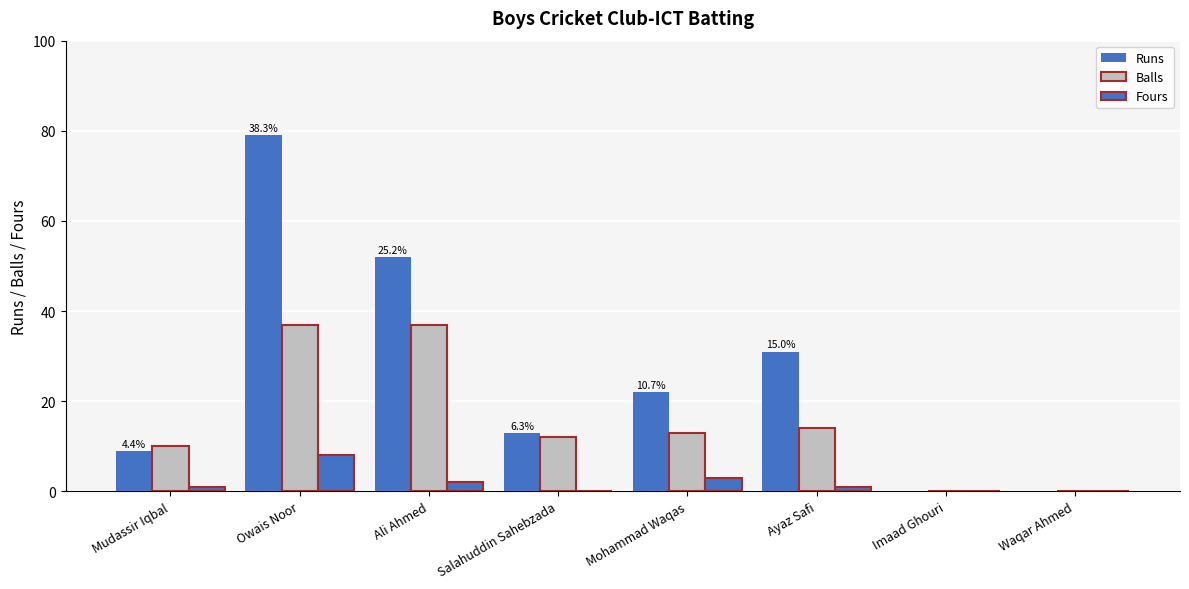

Reading right to left, what are all the values shown in this chart?

Runs: 0	0	31	22	13	52	79	9
Balls: 0	0	14	13	12	37	37	10
Fours: 0	0	1	3	0	2	8	1